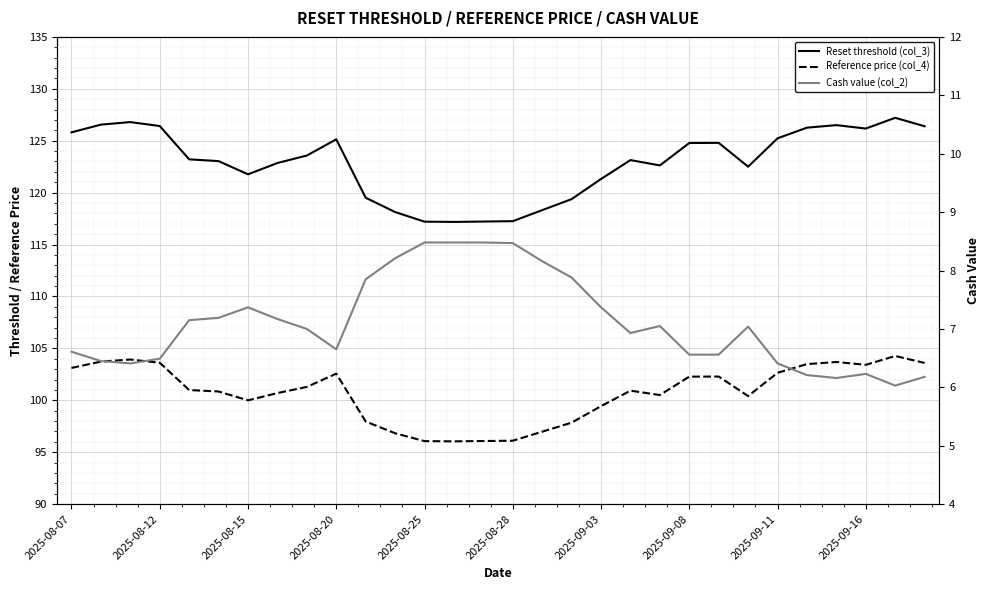

What is the difference between the highest and lowest values at 14?

108.7